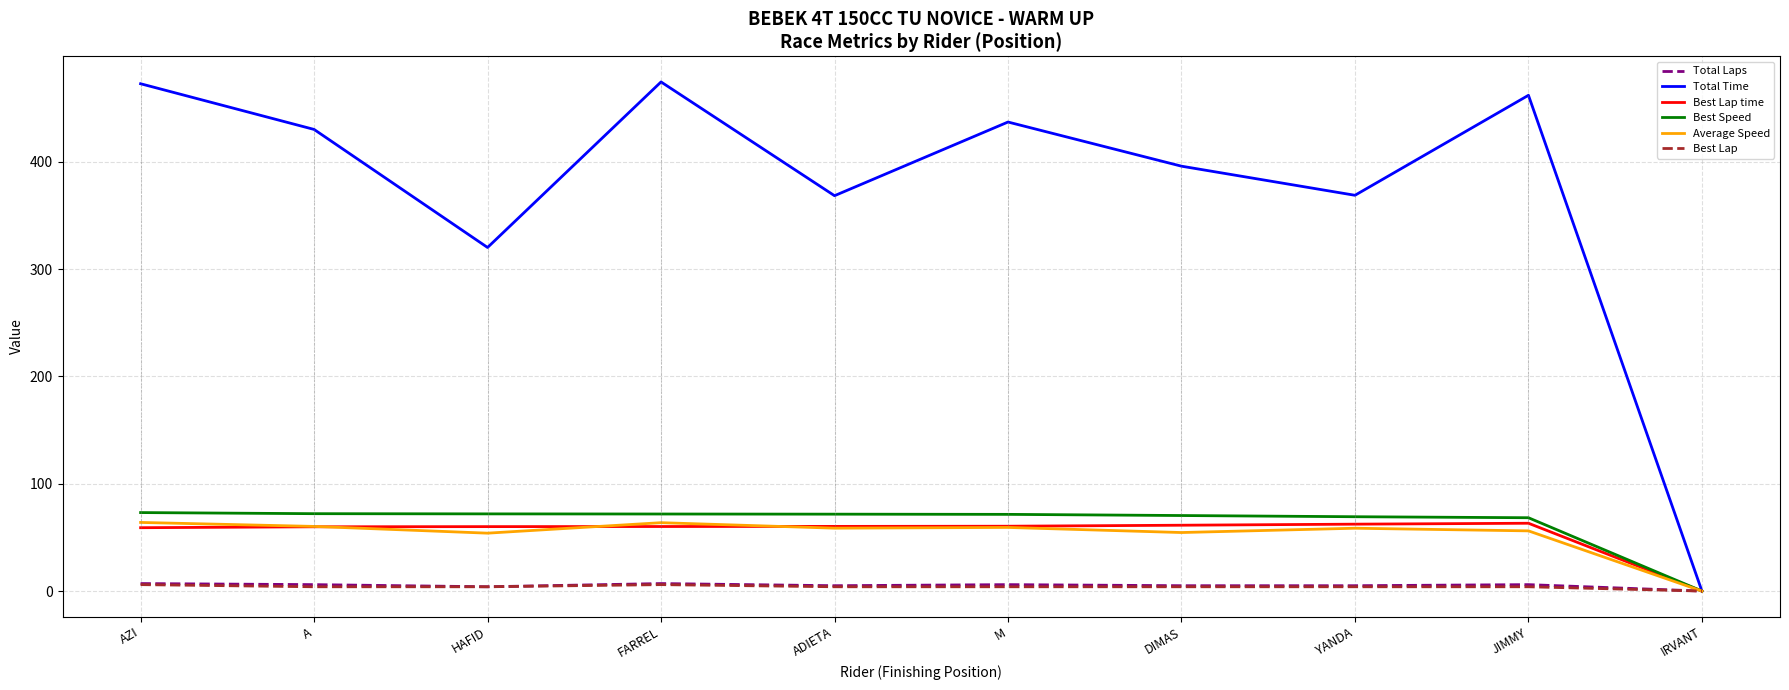

True or false: Average Speed has a value of 27.6 at HAFID.

False